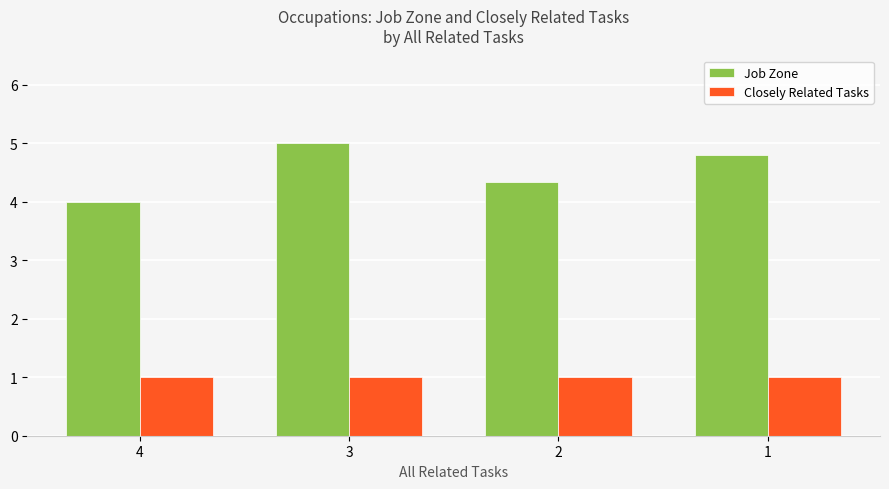

Rank the series by their maximum value, from highest to lowest.

Job Zone, Closely Related Tasks